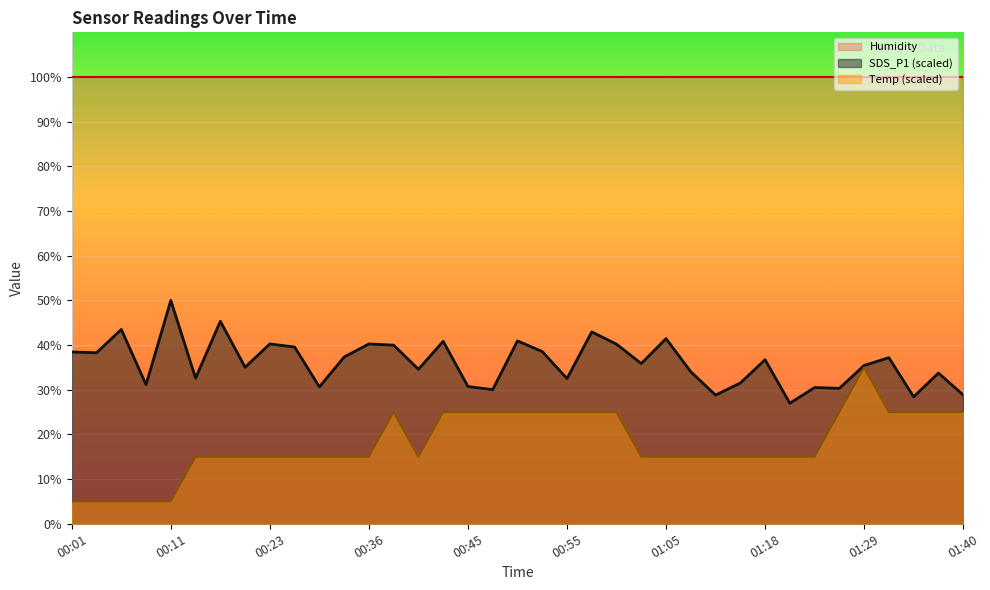

How many values in the SDS_P1 series are below 35?

16